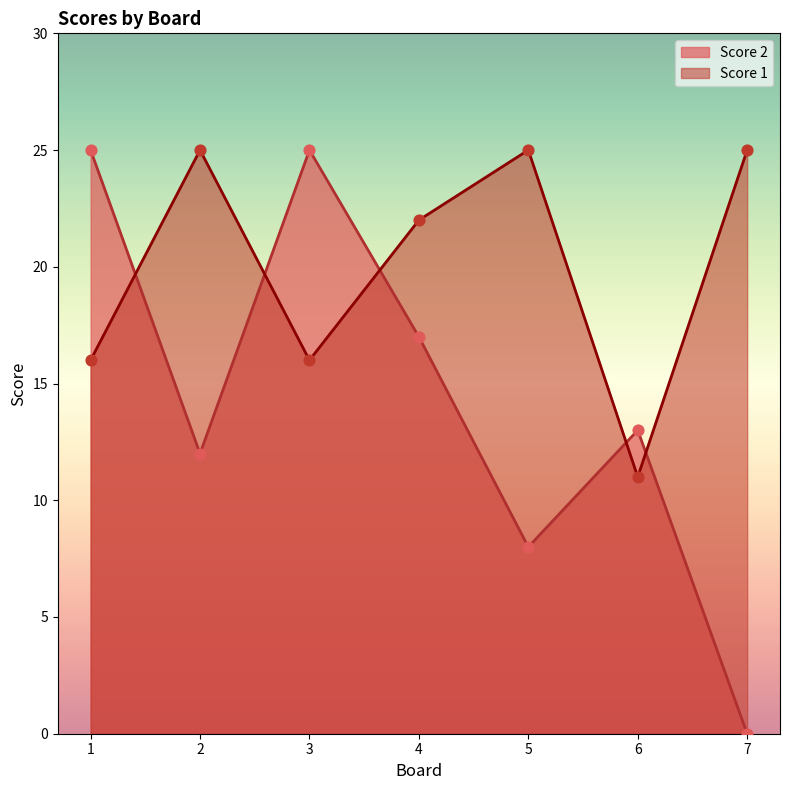

Which series reaches the maximum Y coordinate?

Score 2